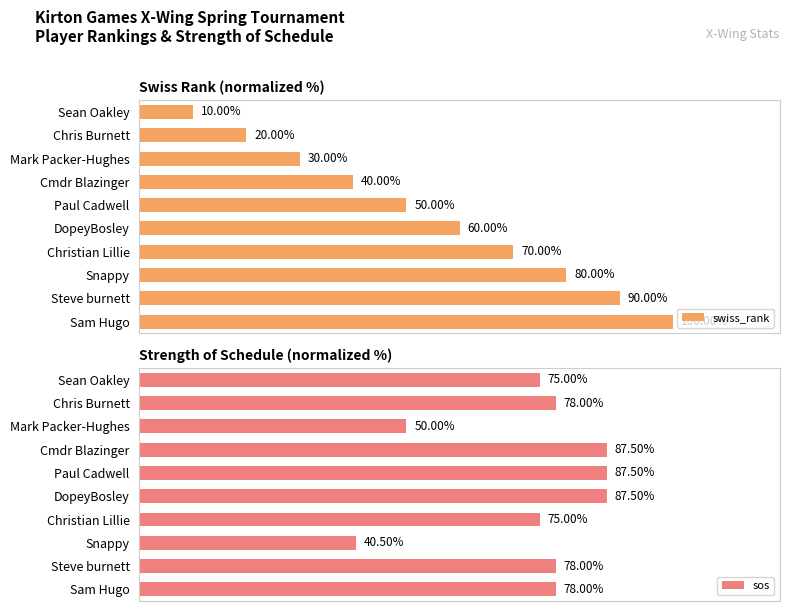

Reading left to right, list all the values displayed in this chart.

swiss_rank: 10.0	20.0	30.0	40.0	50.0	60.0	70.0	80.0	90.0	100.0
sos: 75.0	78.0	50.0	87.5	87.5	87.5	75.0	40.5	78.0	78.0